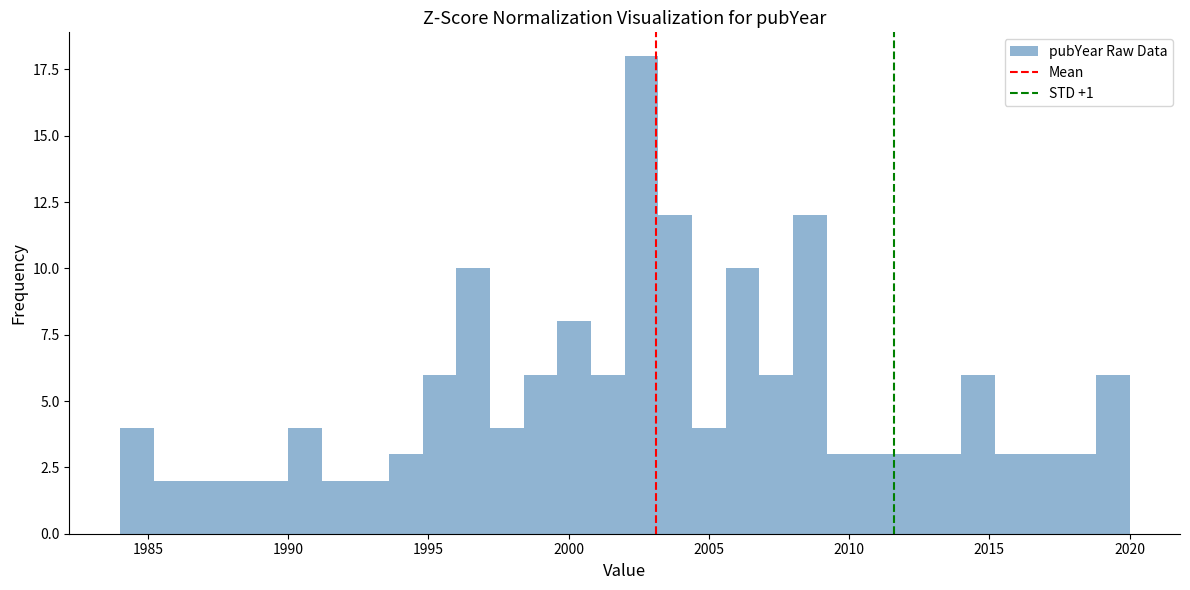

Read against the x-axis, roughly where is the centre of the tallest bar?

2002.5